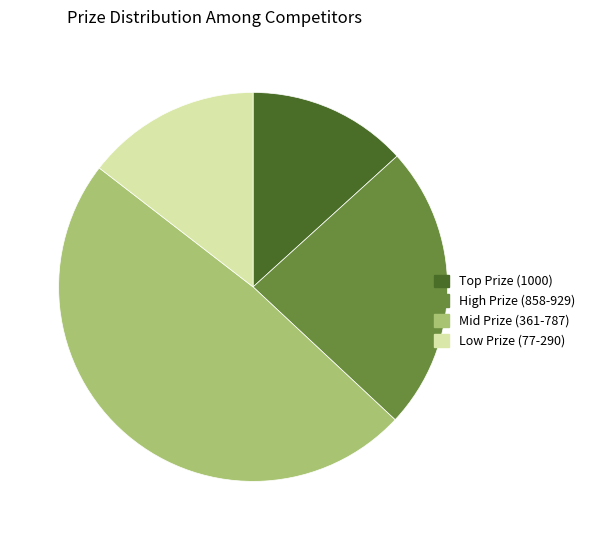

Rank the categories by value from highest to lowest.

Mid Prize (361-787), High Prize (858-929), Low Prize (77-290), Top Prize (1000)